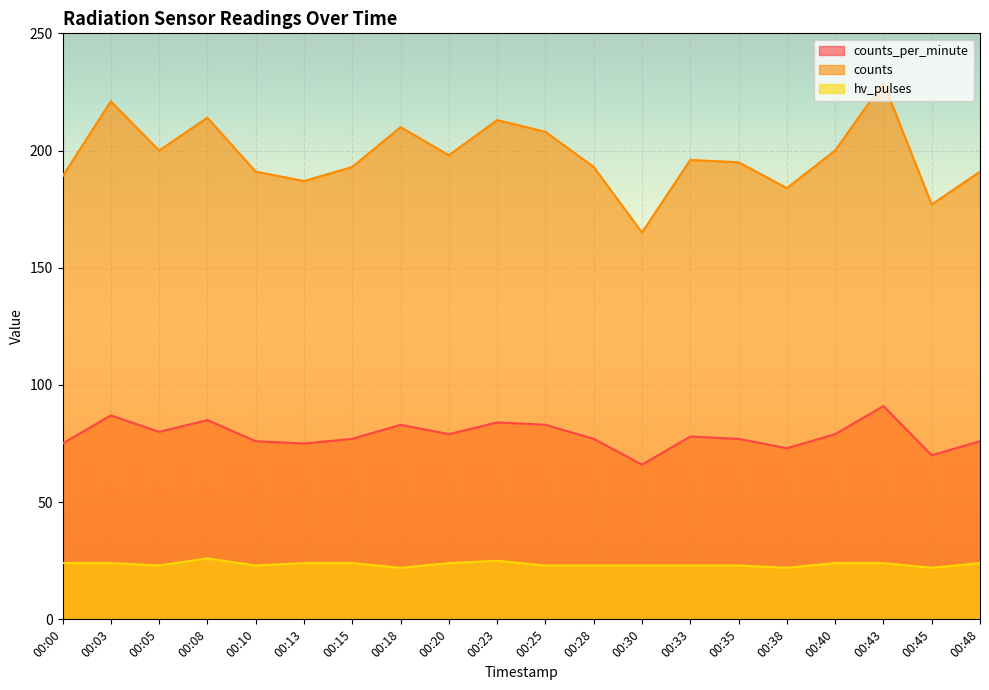

What is the value of the hv_pulses point at the 18th from the left?

24